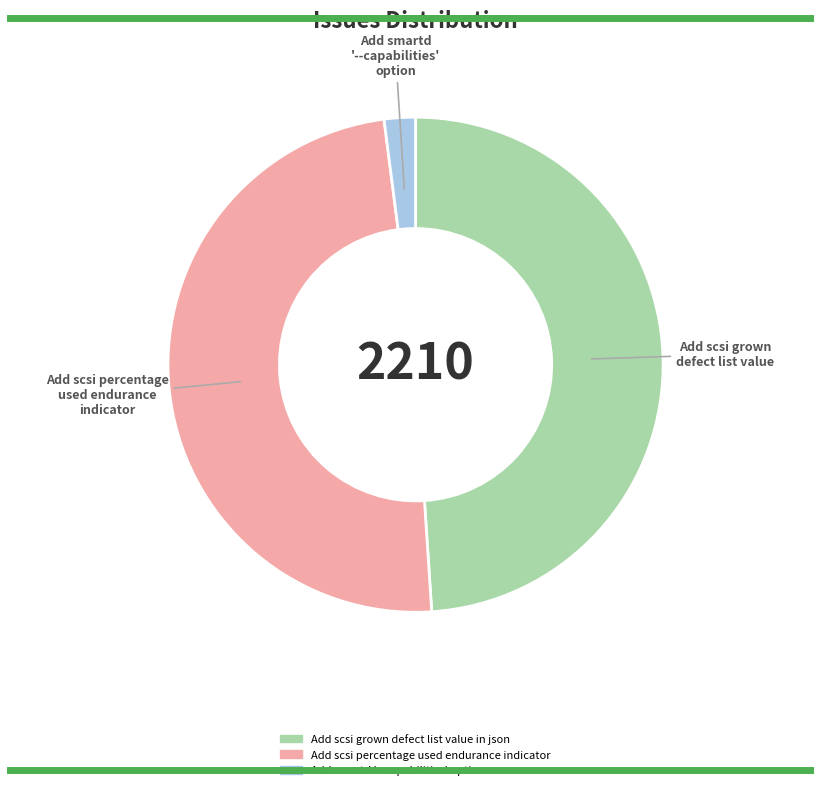

Which has a higher value, Add scsi percentage used endurance indicator or Add smartd '--capabilities' option?

Add scsi percentage used endurance indicator